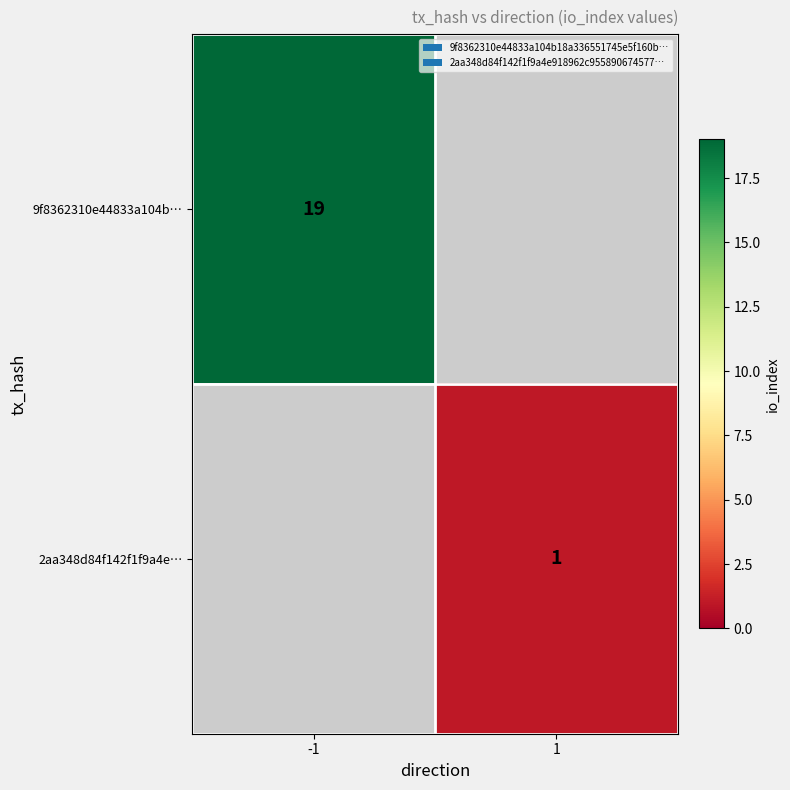

Count the number of categories in the chart.

2